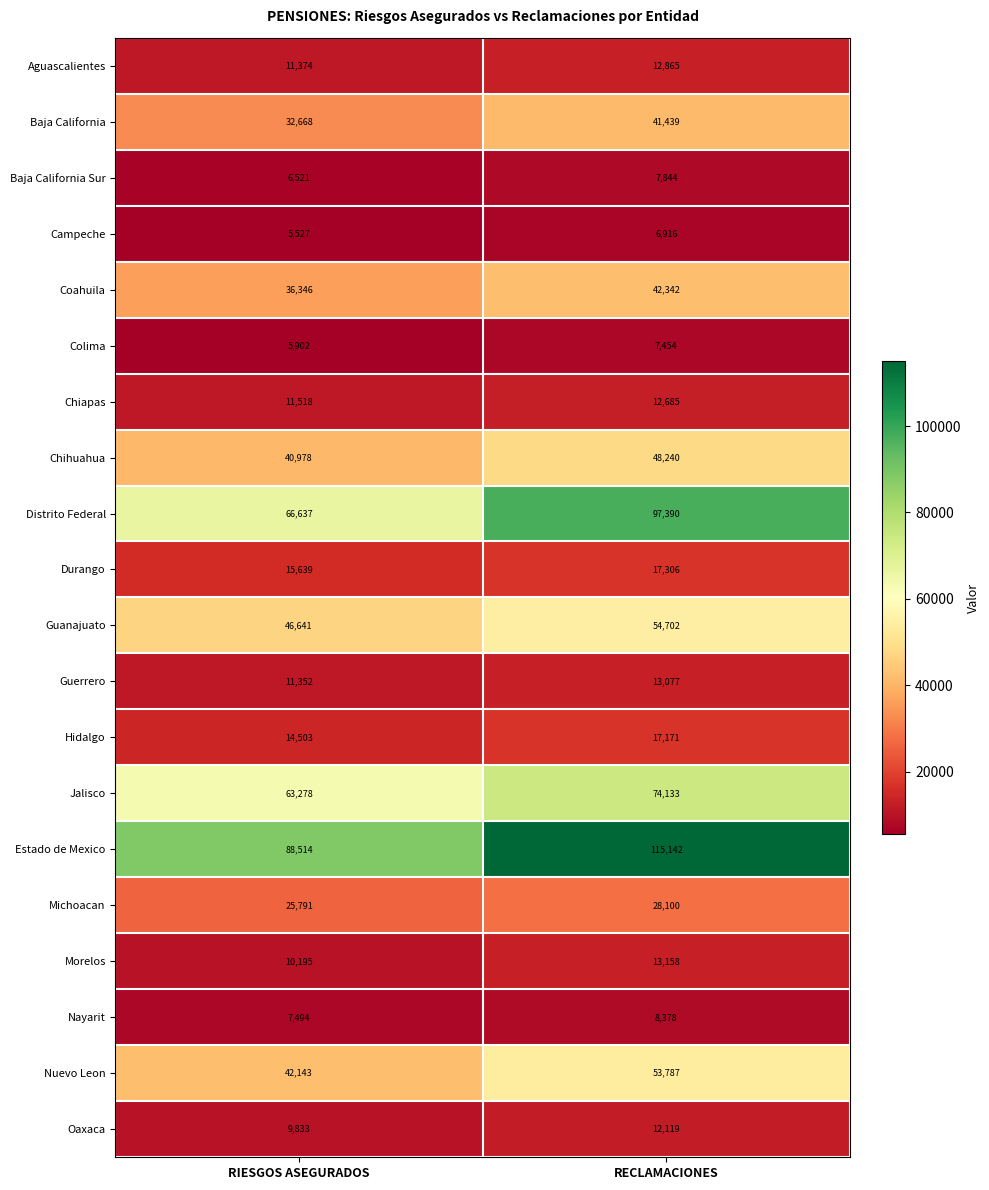

Rank the series by their maximum value, from lowest to highest.

Campeche, Colima, Baja California Sur, Nayarit, Oaxaca, Chiapas, Aguascalientes, Guerrero, Morelos, Hidalgo, Durango, Michoacan, Baja California, Coahuila, Chihuahua, Nuevo Leon, Guanajuato, Jalisco, Distrito Federal, Estado de Mexico